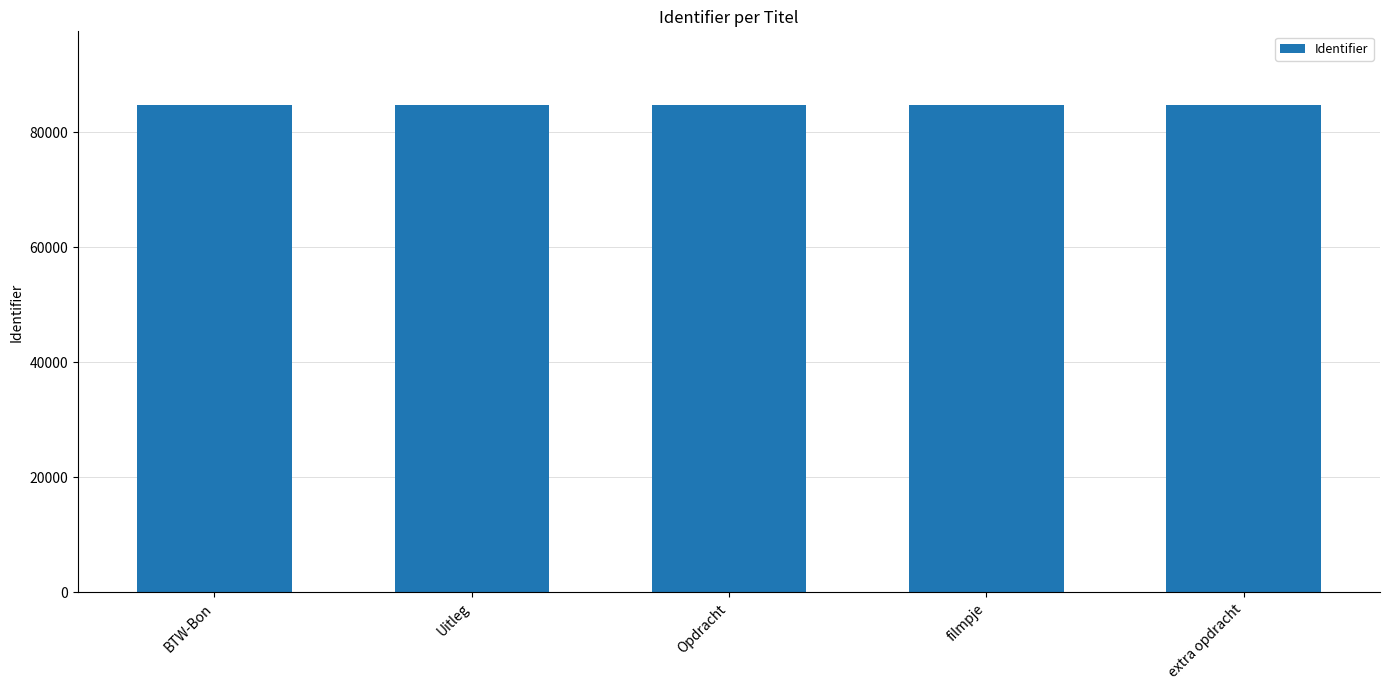

How many data points are less than 84745?

2